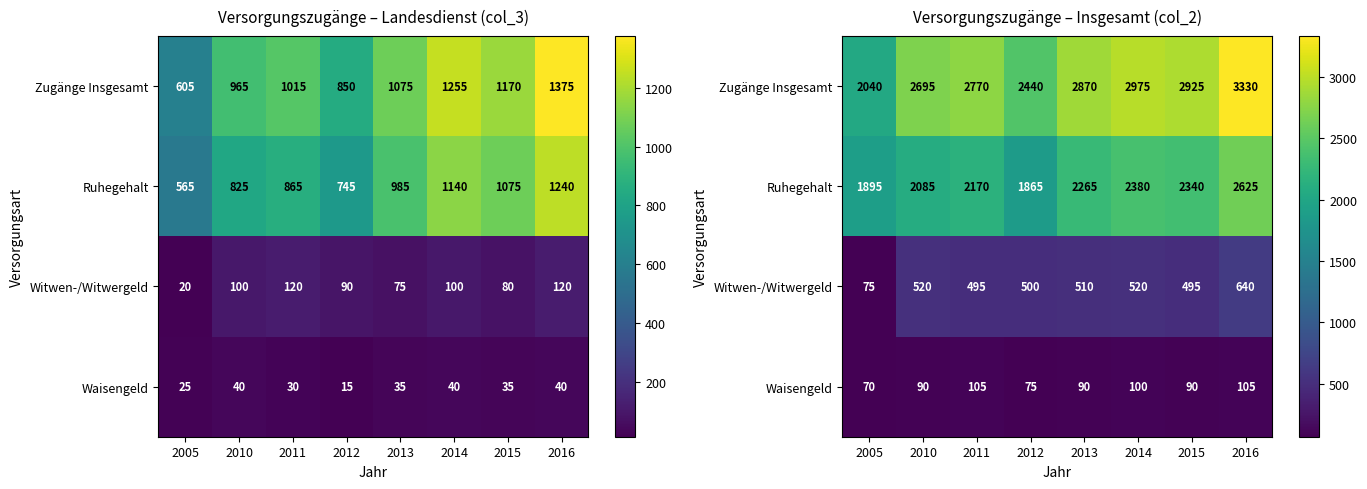

What is the average value of the Ruhegehalt series?

2203